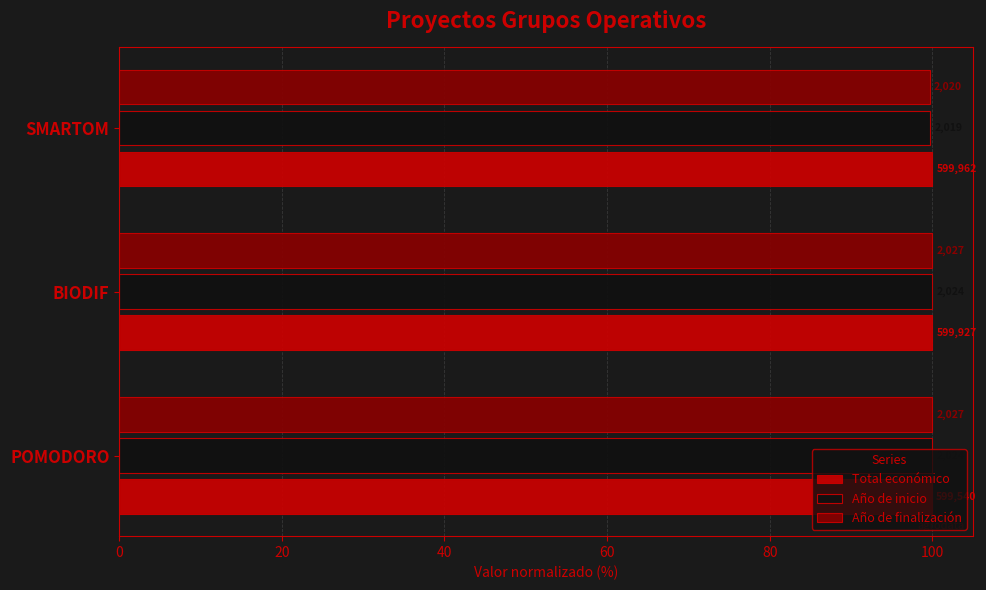

What is the average value of the Año de finalización series?

99.9